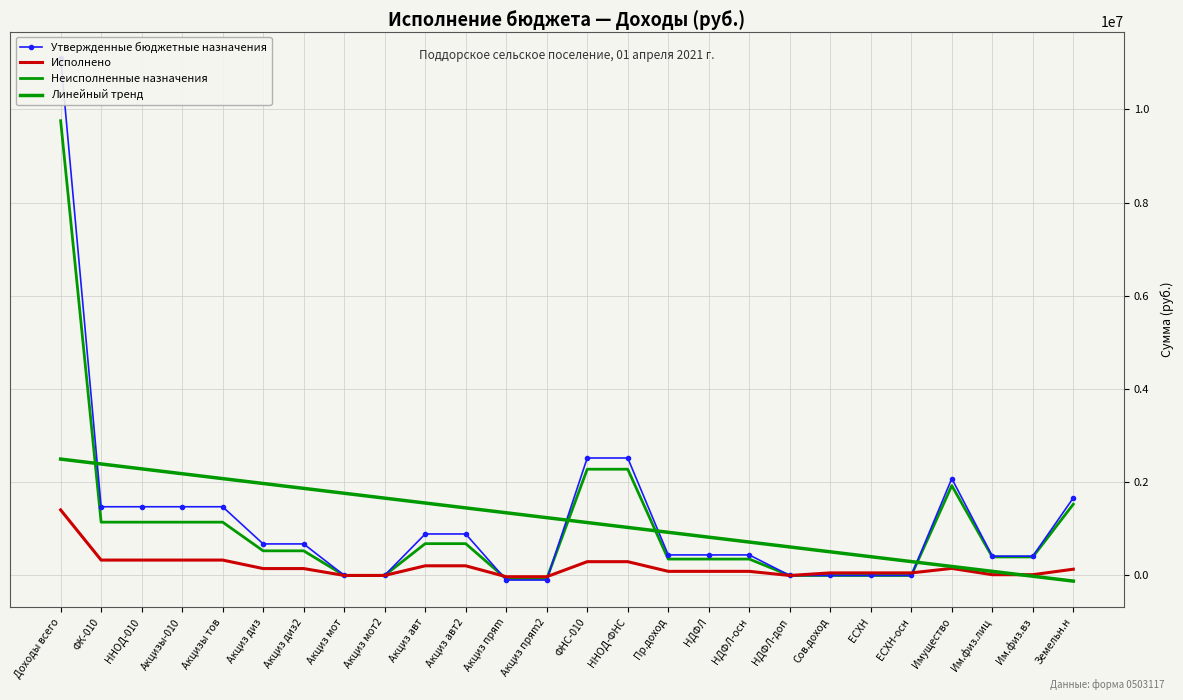

What is the total value across all series at Доходы всего?

24771412.6